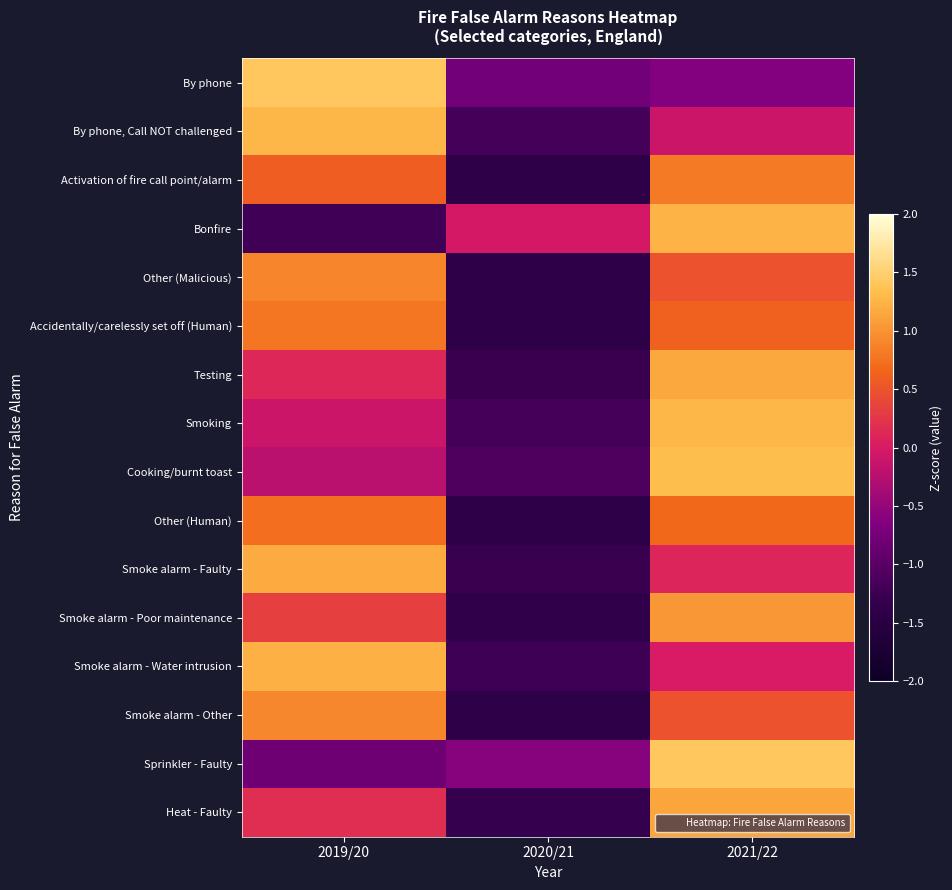

How many series are shown in this chart?

16